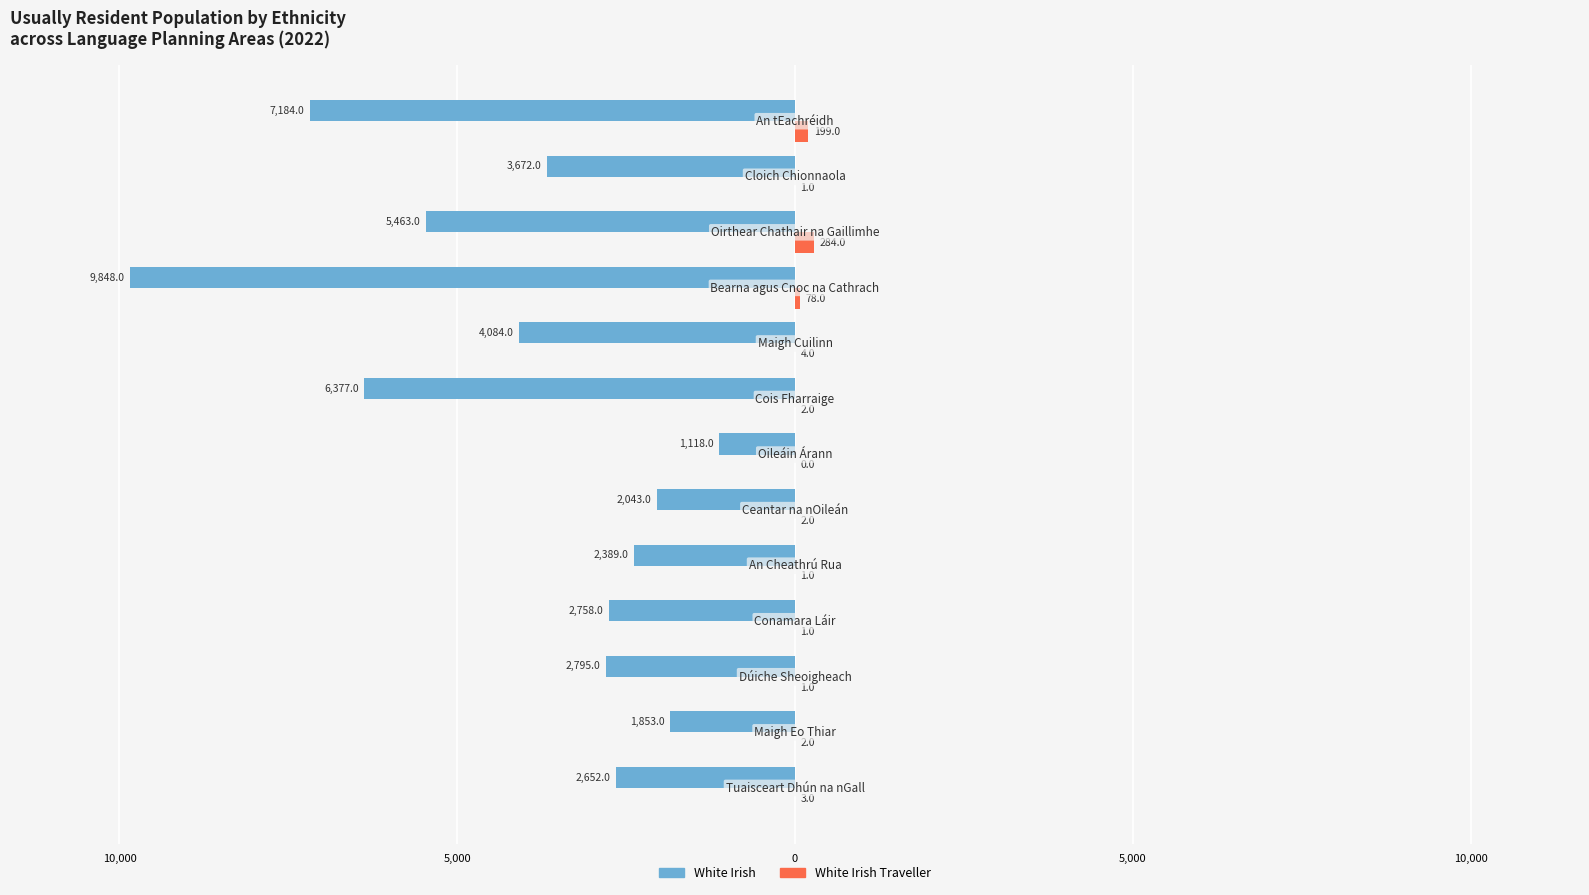

What are all the series names shown in the legend?

White Irish, White Irish Traveller